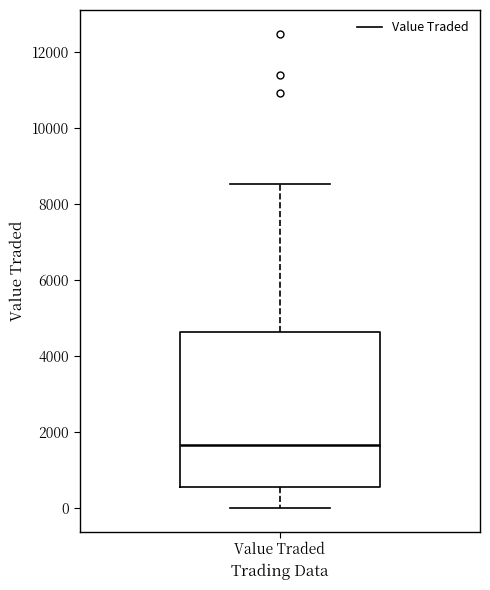

Where is the lower edge of the box for Value Traded on the y-axis? The values are not printed on the chart, so give them approximately, as read against the axis.

600